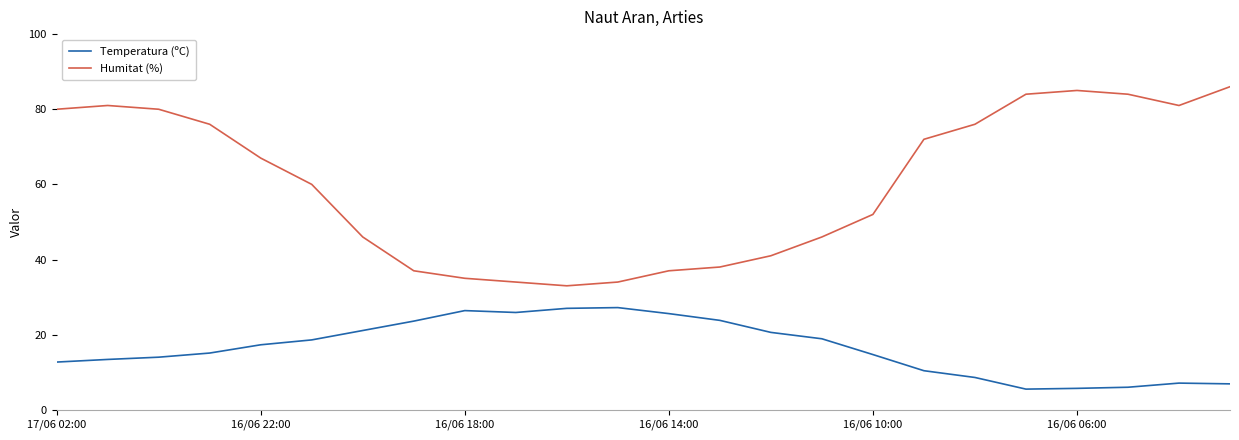

How many interior local peaks does the Humitat (%) series have?

2